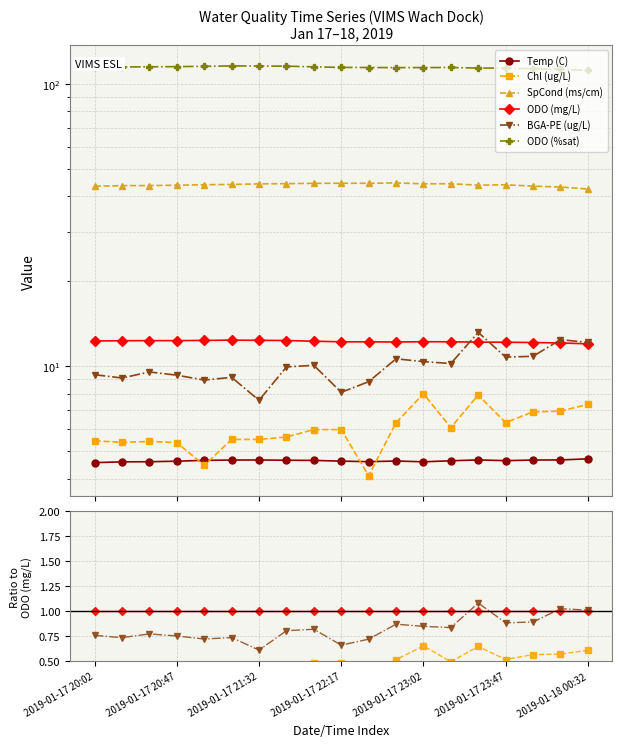

True or false: ODO (%sat) and Temp (C) cross at least once.

False